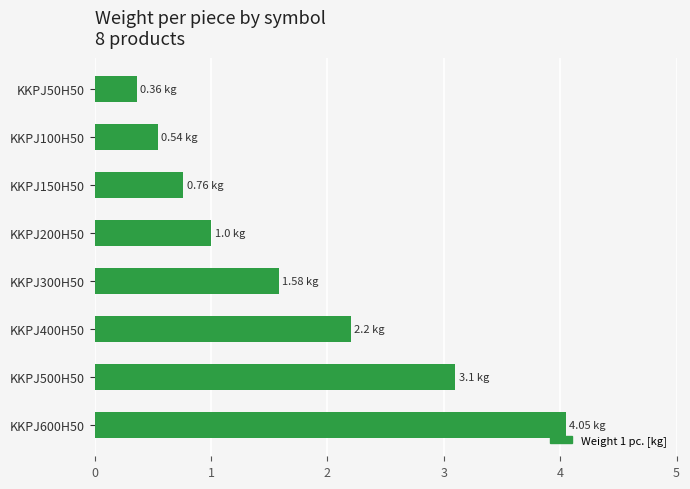

At which category does the chart reach its peak across all series?

KKPJ600H50